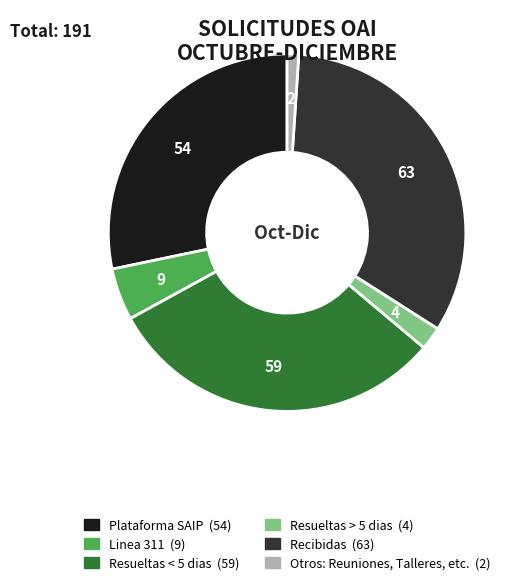

Does any single category account for the majority?

No